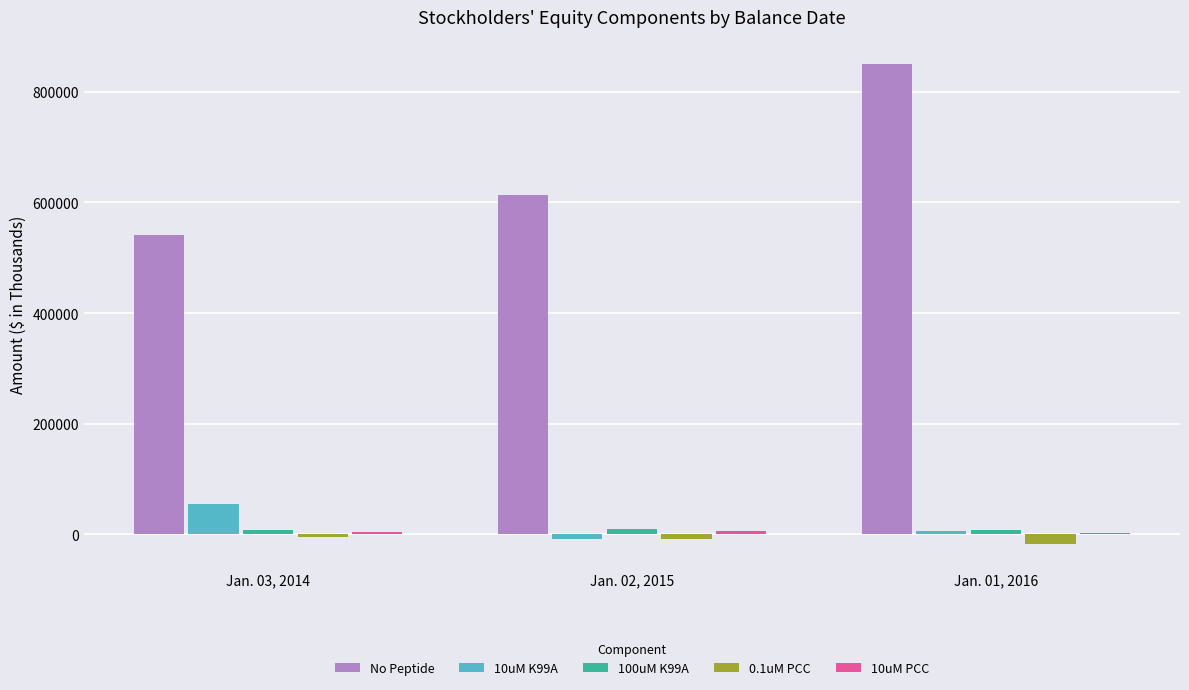

What is the sum of all No Peptide values?

2006042